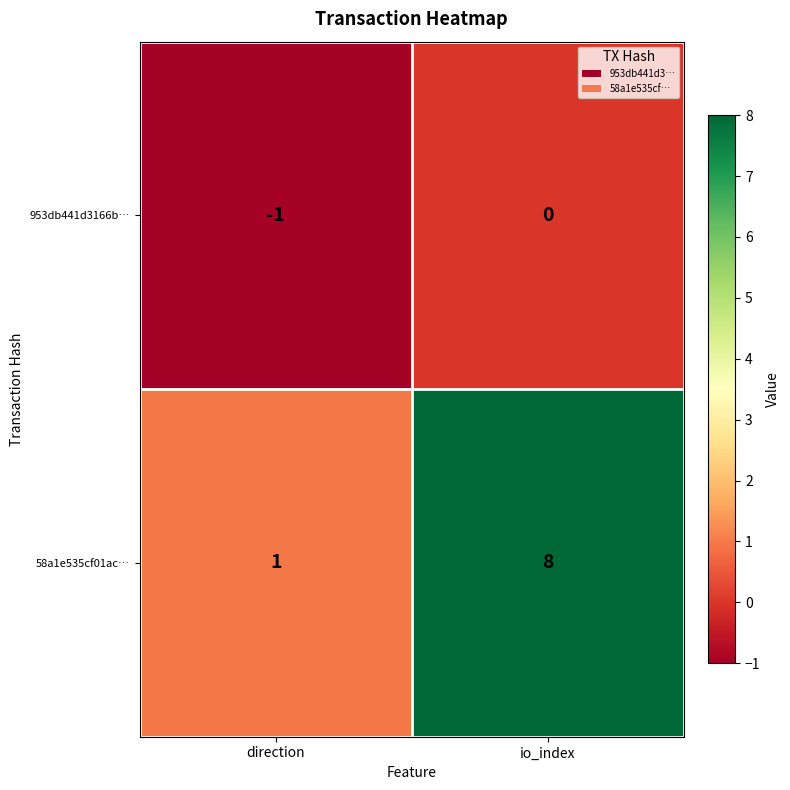

Between direction and io_index, which series saw the biggest shift?

58a1e535cf01ac…